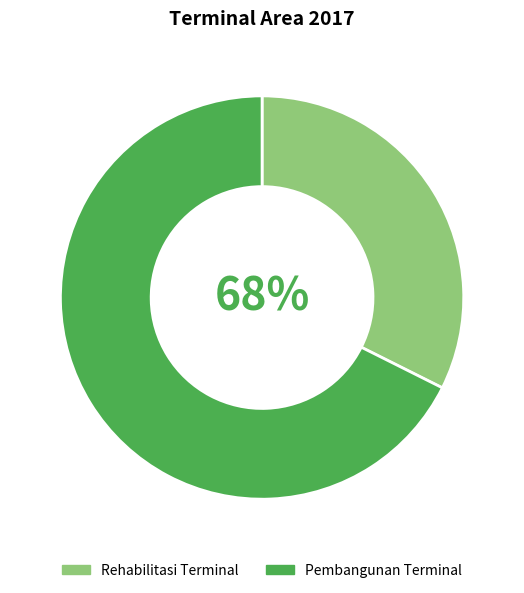

Which slice is the largest?

Pembangunan Terminal